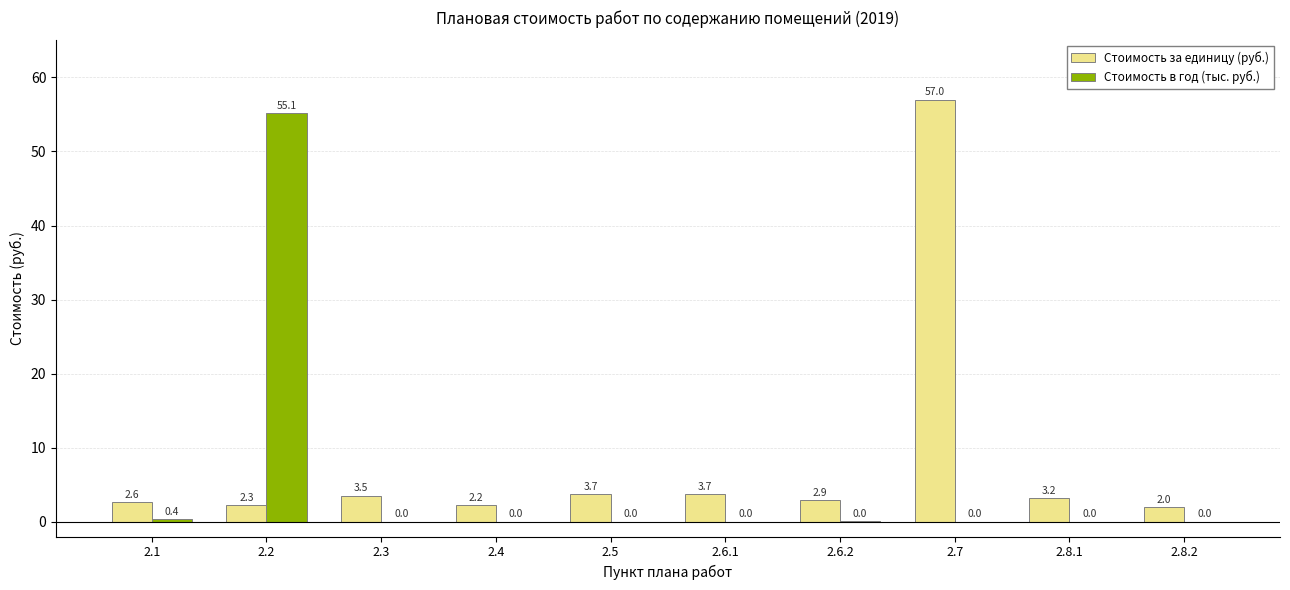

What is the spread (max minus min) of values at 2.7?

57.0